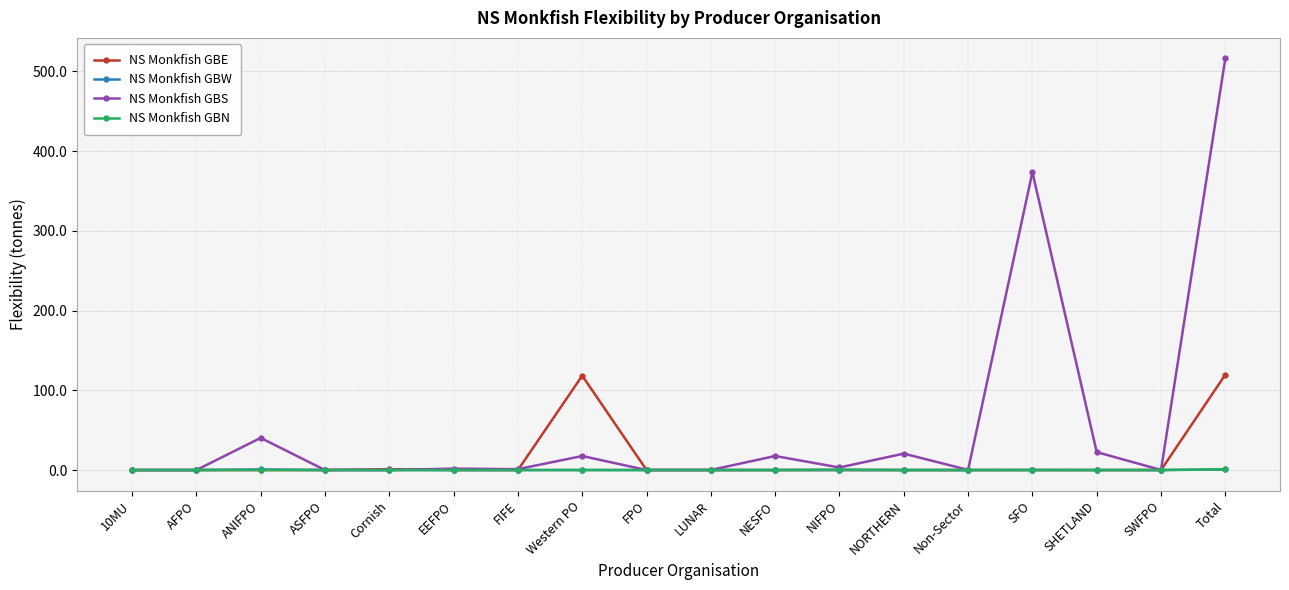

At which category does NS Monkfish GBS reach its first local peak?

ANIFPO